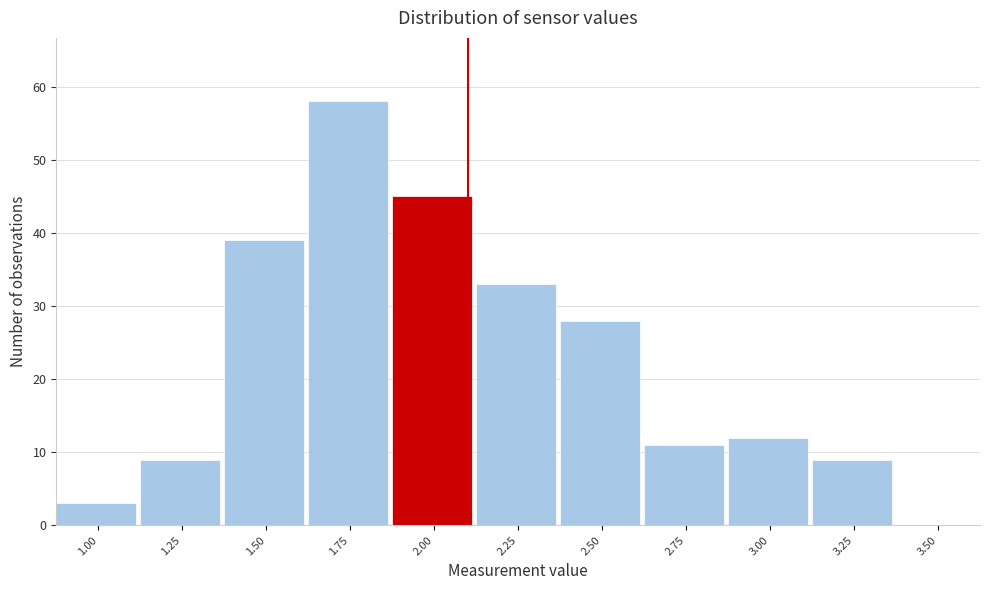

Which range on the x-axis has the tallest bar?

1.625 to 1.875